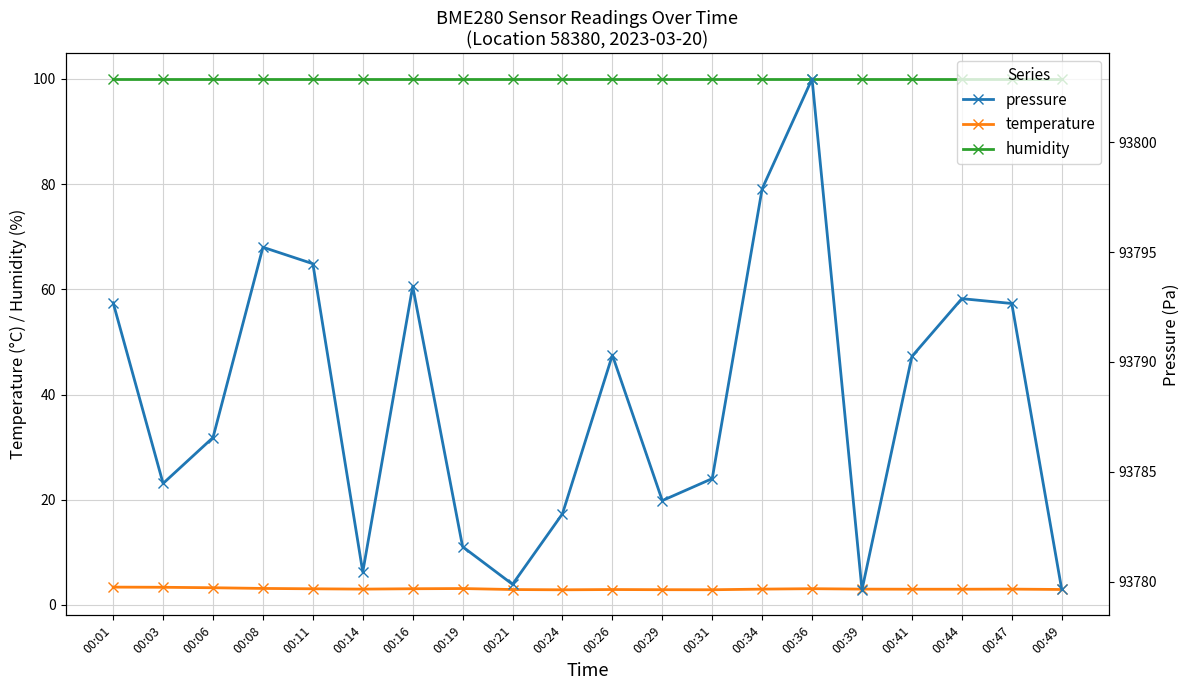

Rank the categories by pressure value from highest to lowest.

00:36, 00:34, 00:08, 00:11, 00:16, 00:44, 00:01, 00:47, 00:26, 00:41, 00:06, 00:31, 00:03, 00:29, 00:24, 00:19, 00:14, 00:21, 00:49, 00:39